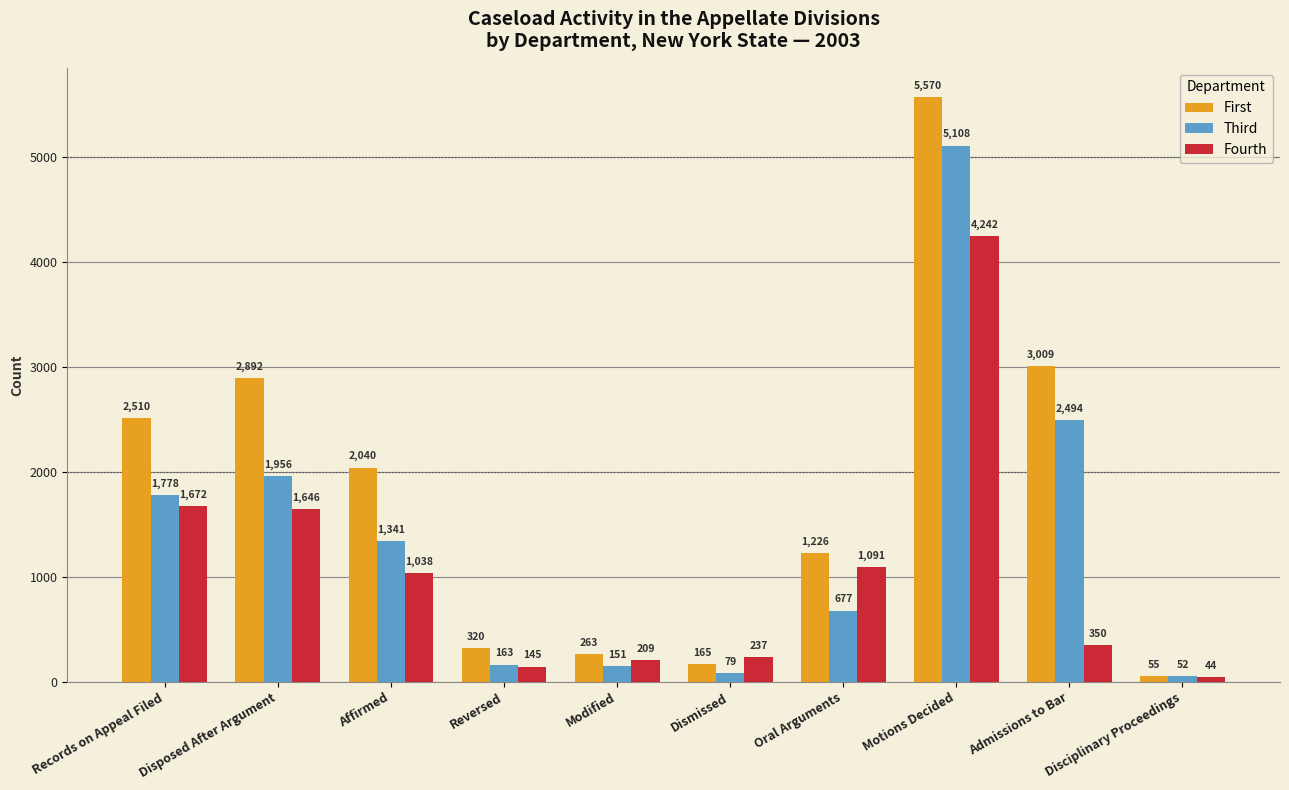

Which category has the lowest value in the First series?

Disciplinary Proceedings